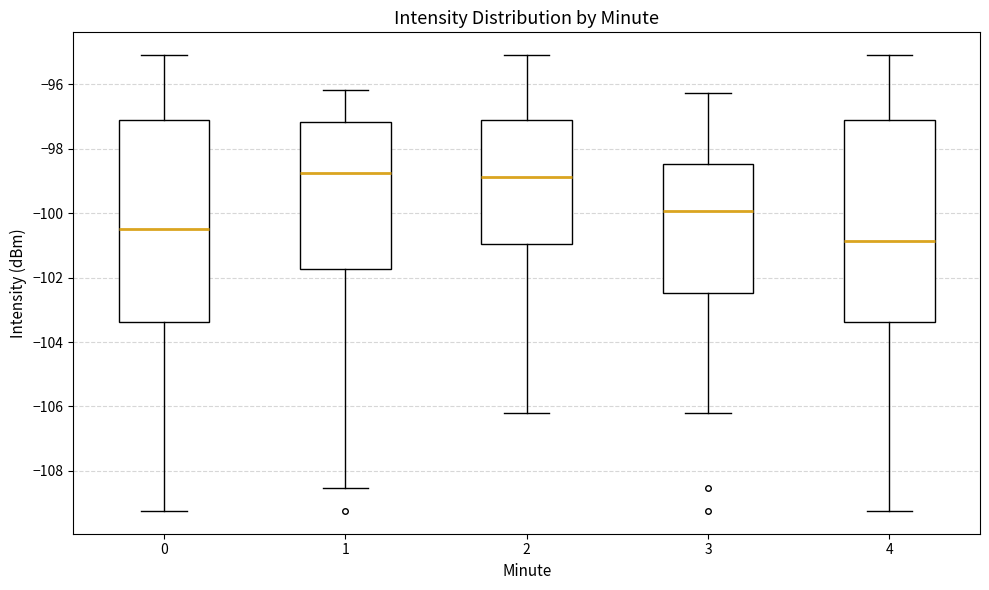

Reading left to right, read every box against the y-axis: the position of its median line, the range the box covers, and the ends of its whiskers. The values are not printed on the chart, so give them approximately, as read against the axis.

0: median -100.4, box -103.4 to -97.2, whiskers -109.2 to -95.0
1: median -98.8, box -101.8 to -97.2, whiskers -108.6 to -96.2
2: median -98.8, box -101.0 to -97.2, whiskers -106.2 to -95.0
3: median -100.0, box -102.4 to -98.4, whiskers -106.2 to -96.2
4: median -100.8, box -103.4 to -97.2, whiskers -109.2 to -95.0